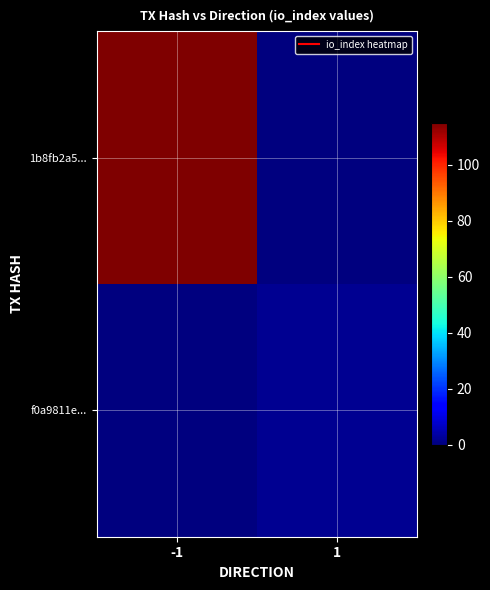

Which series has the widest spread of values?

1b8fb2a5...